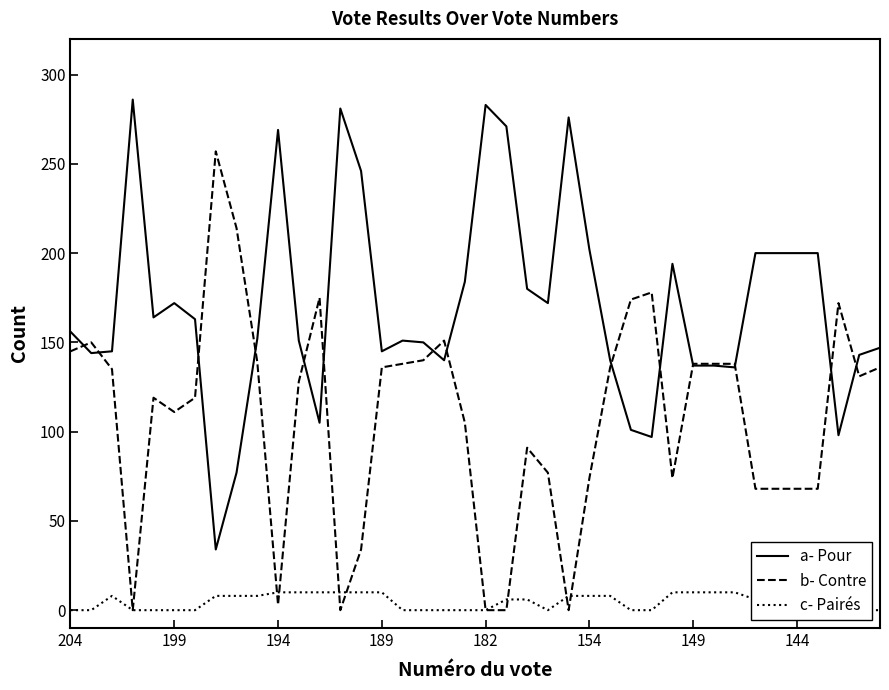

What is the average value of the c- Pairés series?

5